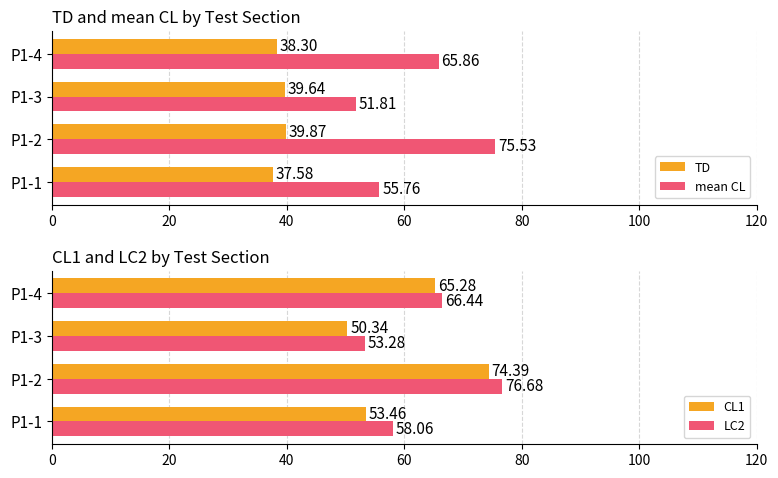

Rank the categories by mean CL value from lowest to highest.

P1-3, P1-1, P1-4, P1-2